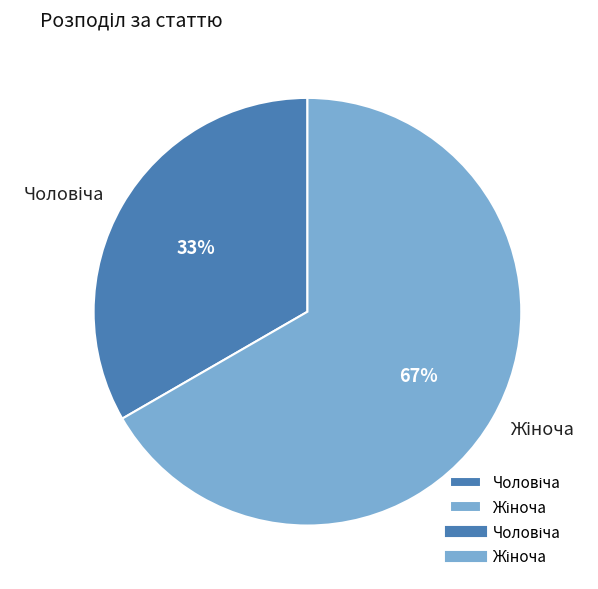

Count the number of slices in the pie.

2